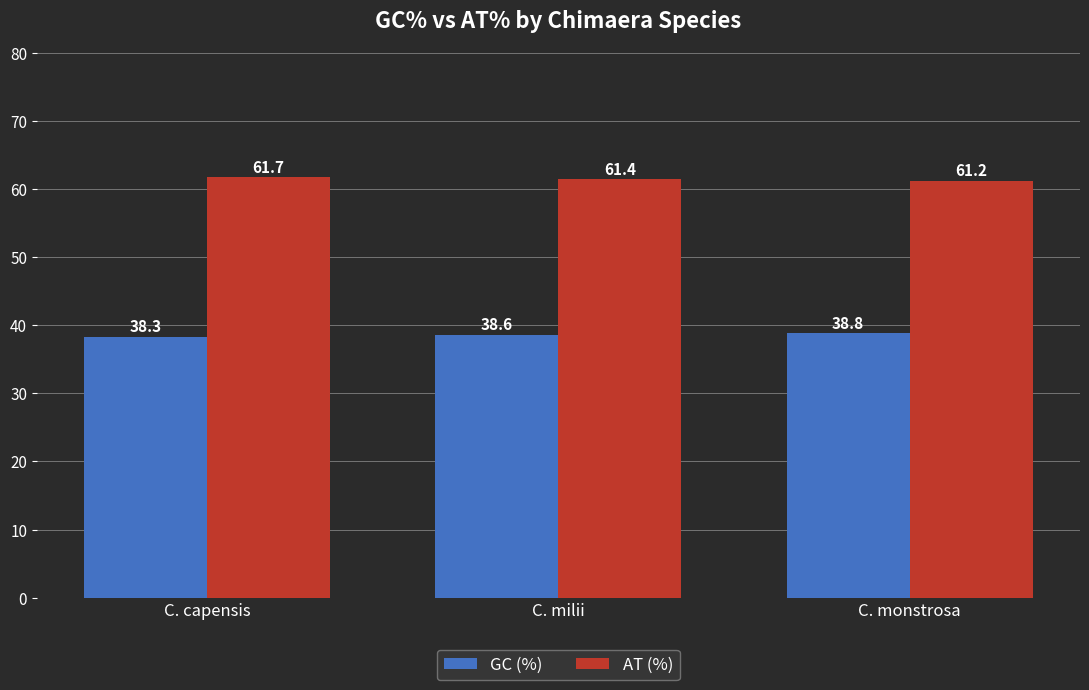

How many bars are there in total?

6